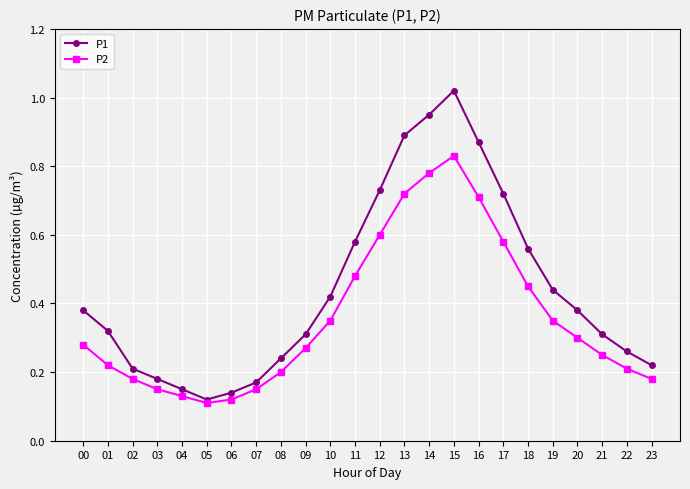

Which category has the highest value across all series?

15